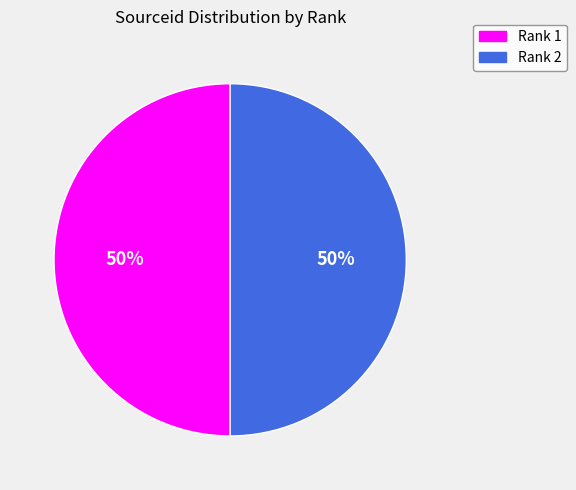

To the nearest percent, what percentage of the pie is Rank 1?

50%